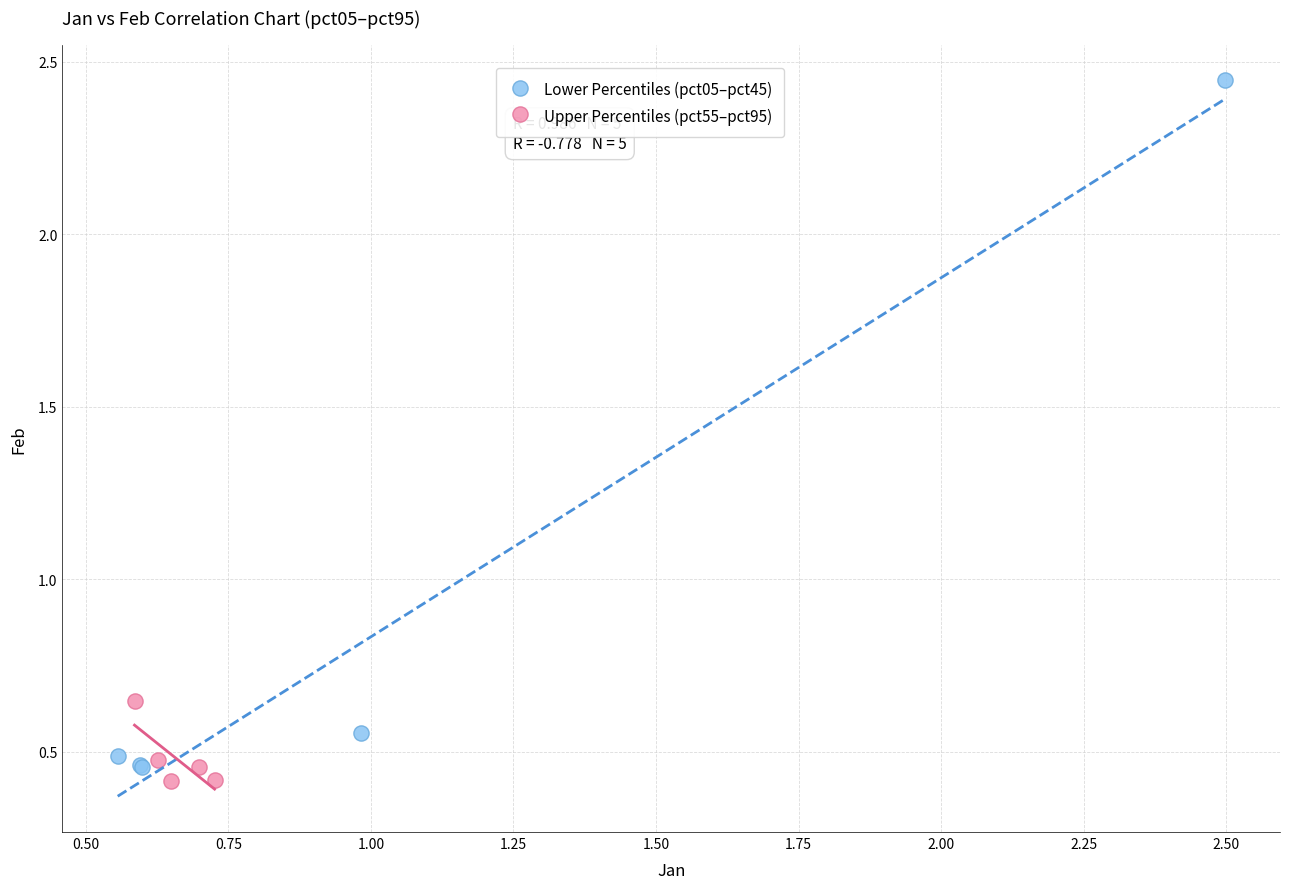

Which series reaches the maximum Y coordinate?

Lower Percentiles (pct05–pct45)